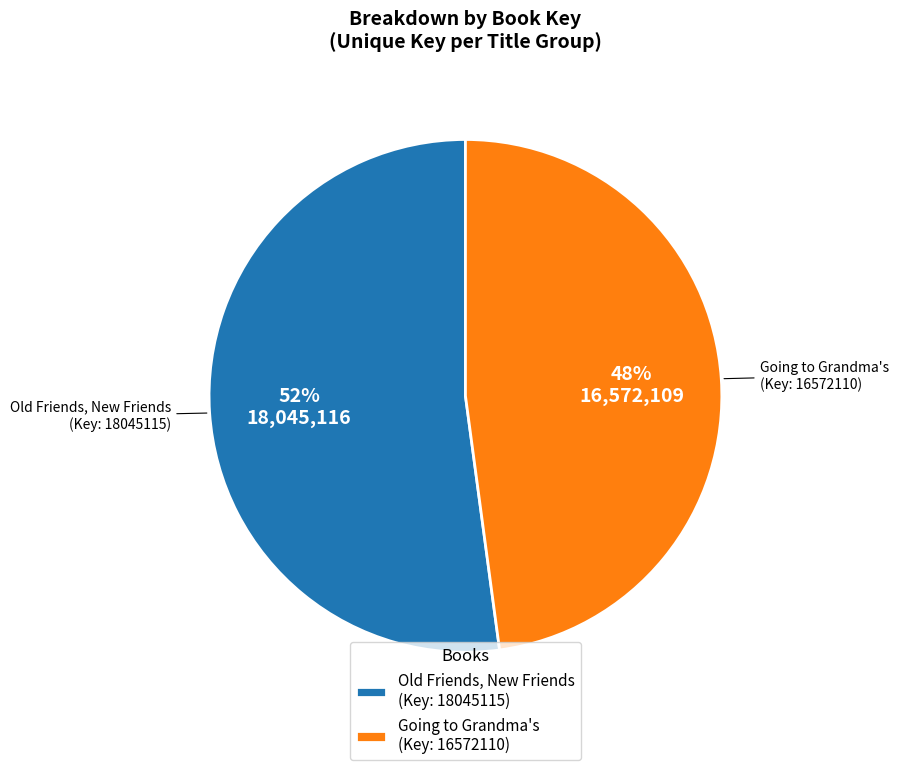

Do Going to Grandma's (Key: 16572110) and Old Friends, New Friends (Key: 18045115) together represent more than half of the pie?

Yes